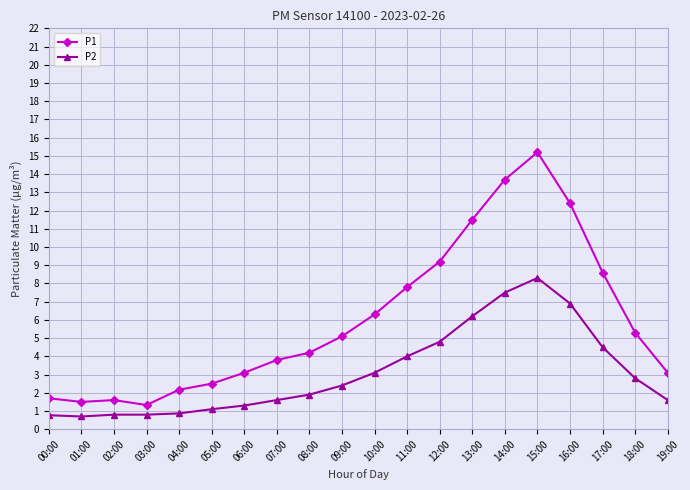

True or false: P2 has more than 0 interior local peaks.

True